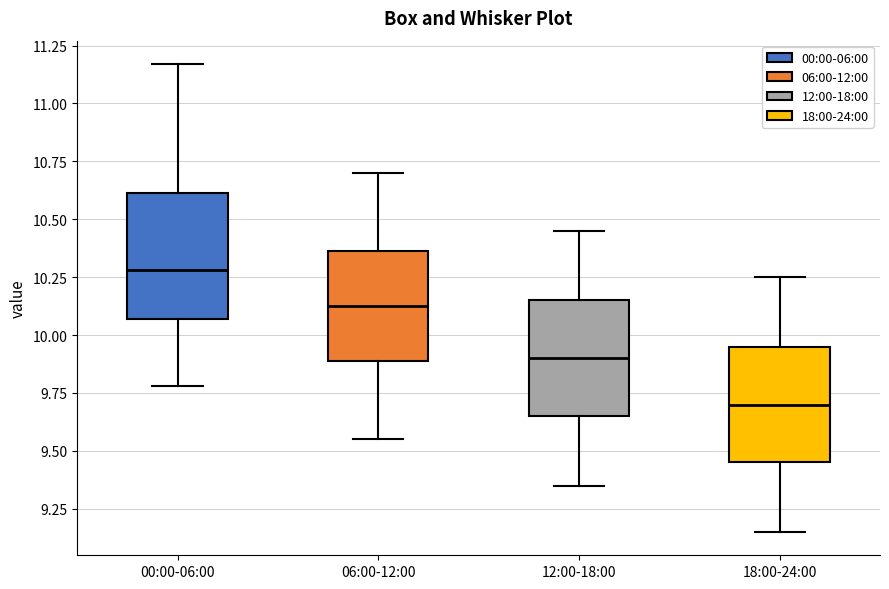

Which box's median line is the highest?

00:00-06:00